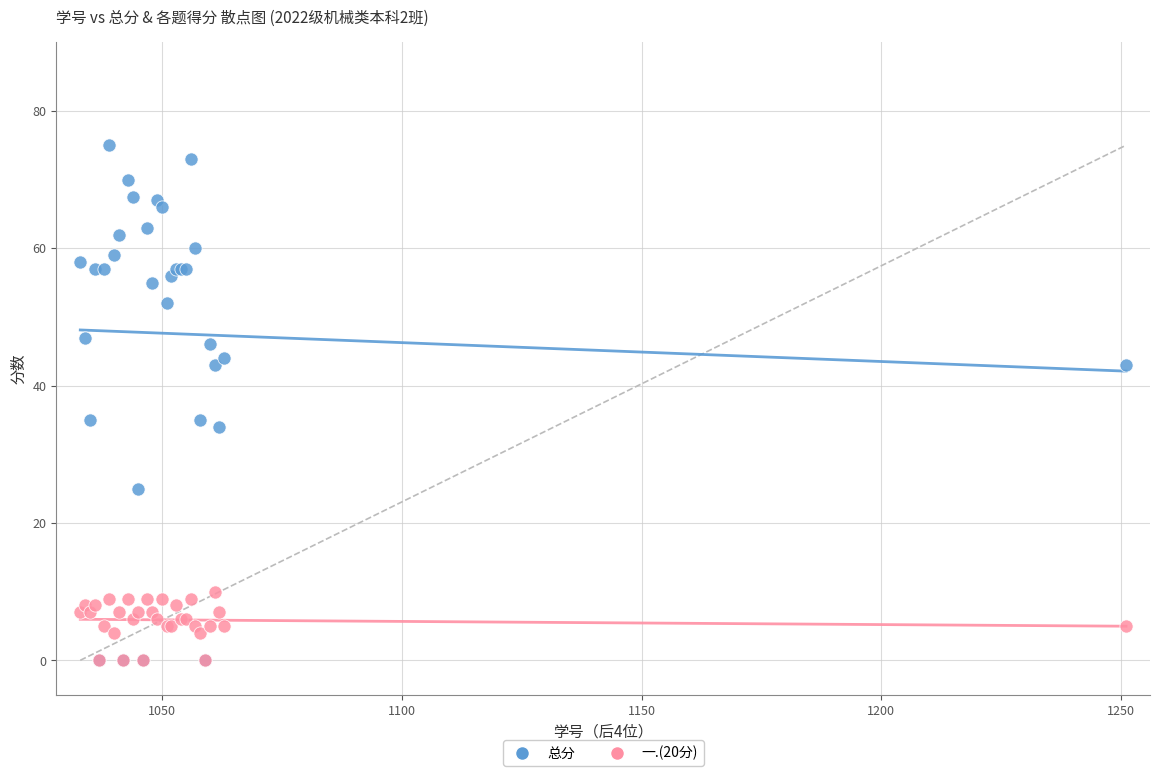

What are all the series names shown in the legend?

总分, 一.(20分)